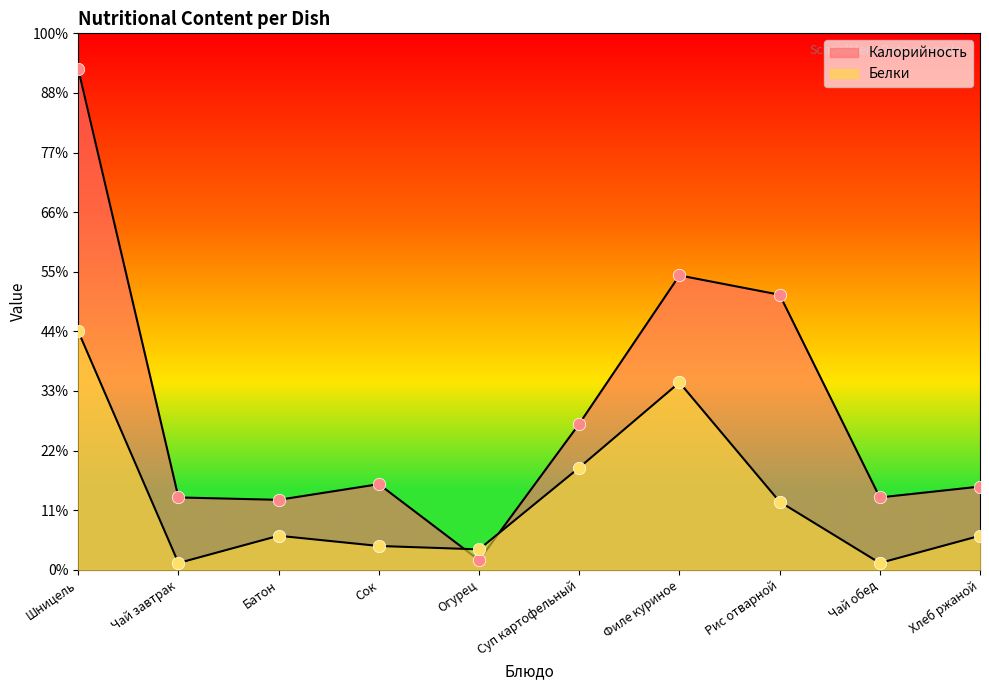

At how many categories does at least one series exceed 301?

1